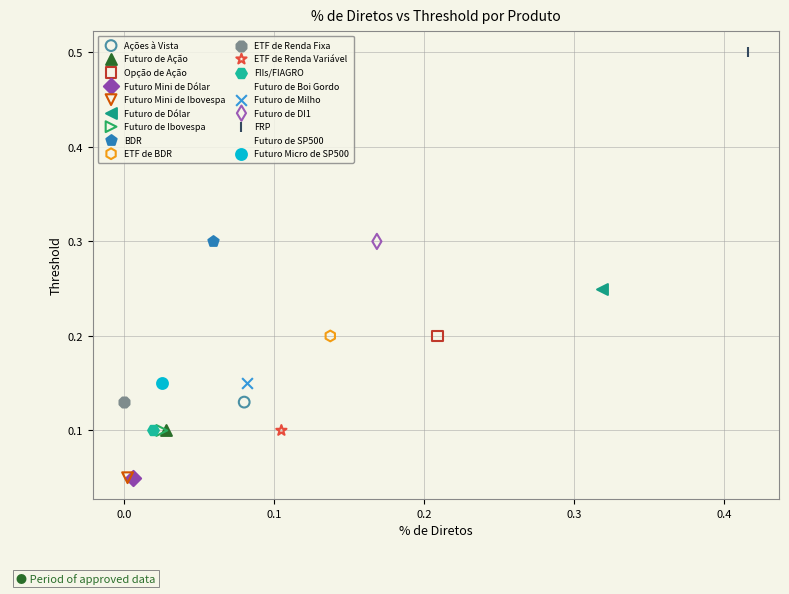

What are all the series names shown in the legend?

Ações à Vista, Futuro de Ação, Opção de Ação, Futuro Mini de Dólar, Futuro Mini de Ibovespa, Futuro de Dólar, Futuro de Ibovespa, BDR, ETF de BDR, ETF de Renda Fixa, ETF de Renda Variável, FIIs/FIAGRO, Futuro de Boi Gordo, Futuro de Milho, Futuro de DI1, FRP, Futuro de SP500, Futuro Micro de SP500